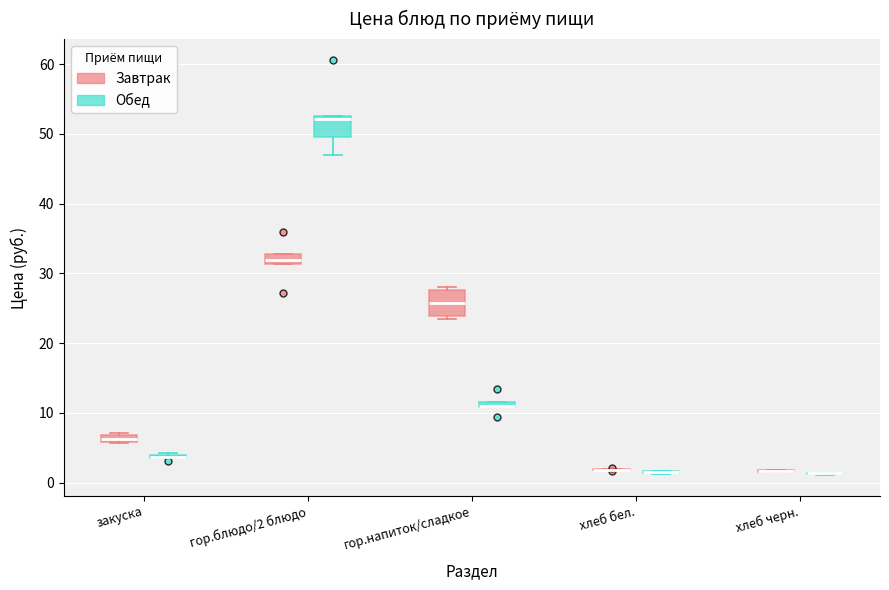

Where does the median line of the box for гор.напиток/сладкое (Завтрак) sit on the y-axis? The values are not printed on the chart, so give them approximately, as read against the axis.

26